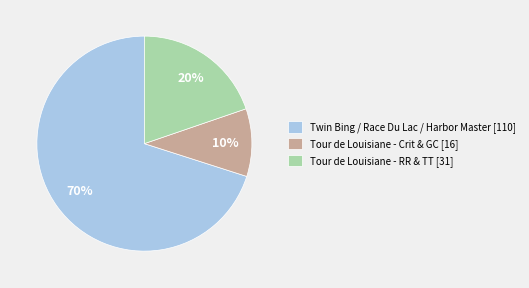

True or false: Twin Bing / Race Du Lac / Harbor Master [110] accounts for 70% of the total.

True